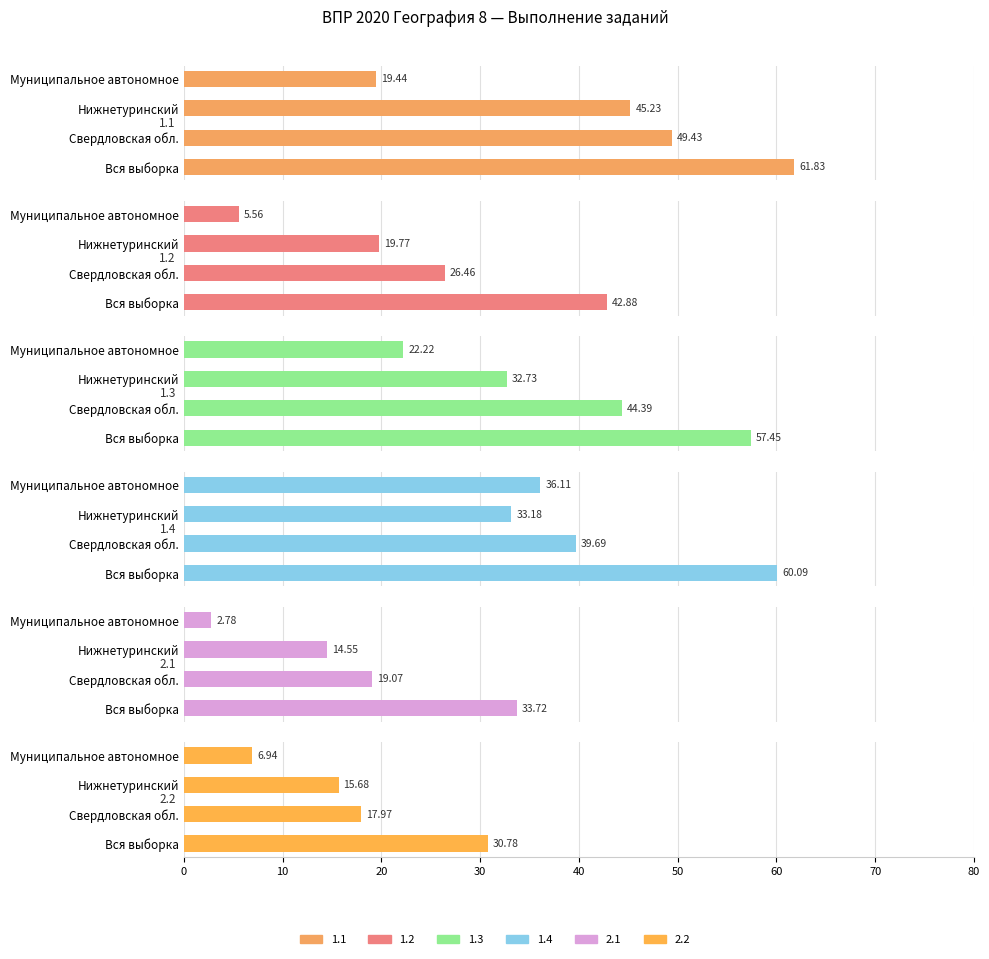

Where is 1.2 nearest to the value 24?

Свердловская обл.